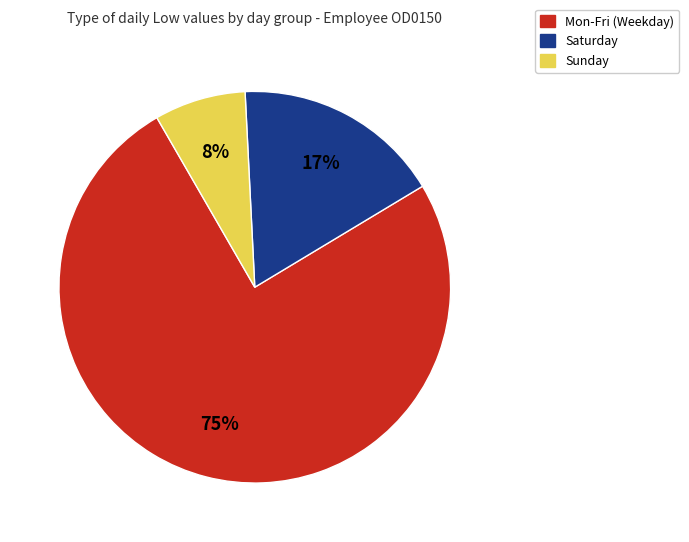

To the nearest percent, what is the average slice percentage?

33%